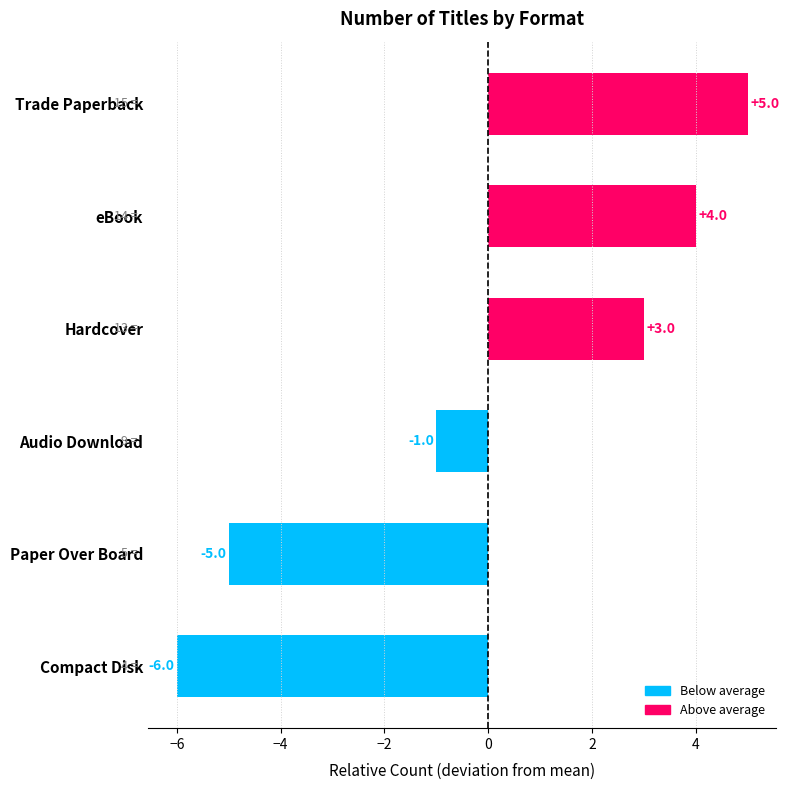

The chart shows a value of -6 at Compact Disk. True or false?

True